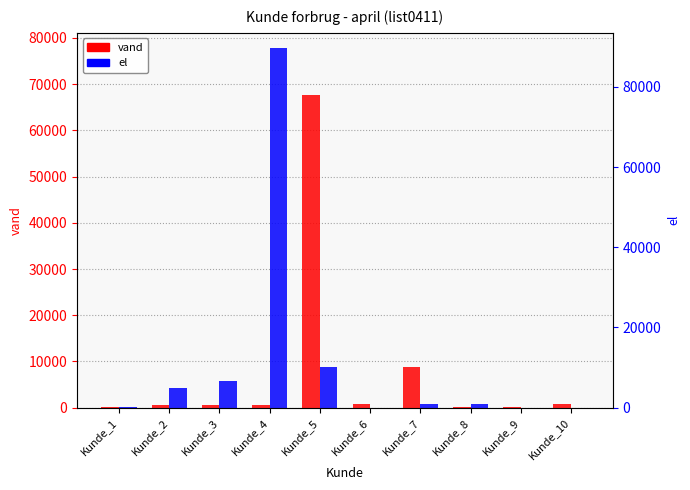

How many categories are shown in the chart?

10